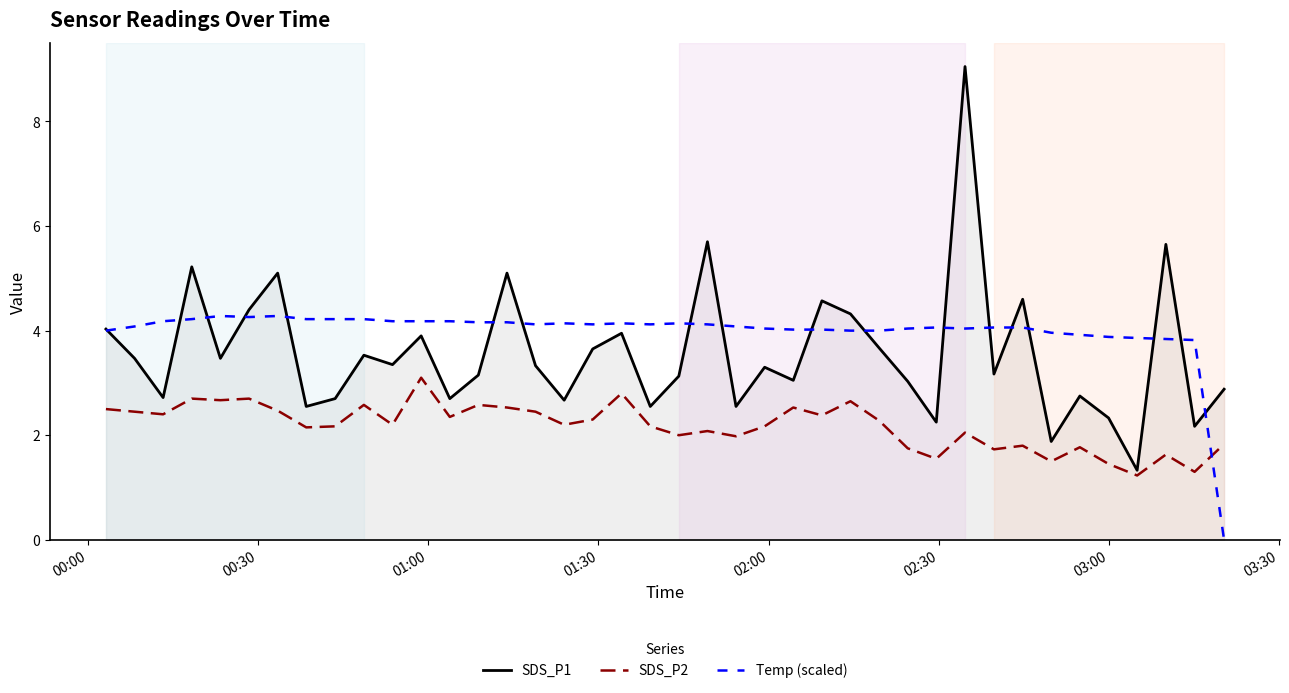

What are all the series names shown in the legend?

SDS_P1, SDS_P2, Temp (scaled)